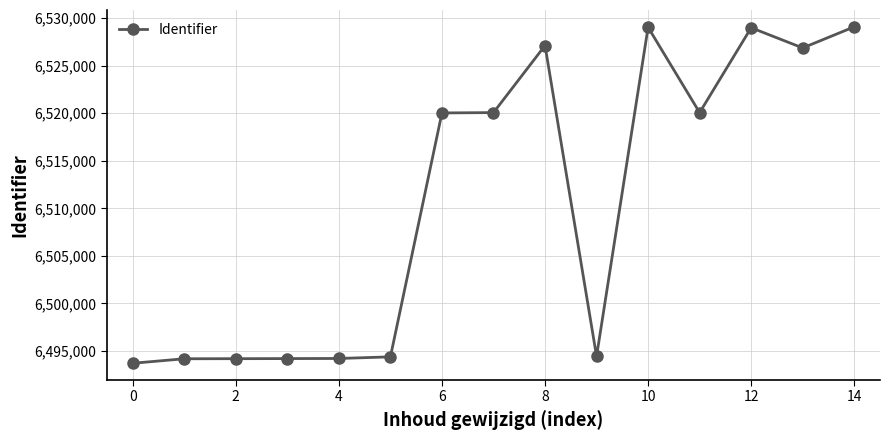

What is the value of the 9th point from the left?

6527123